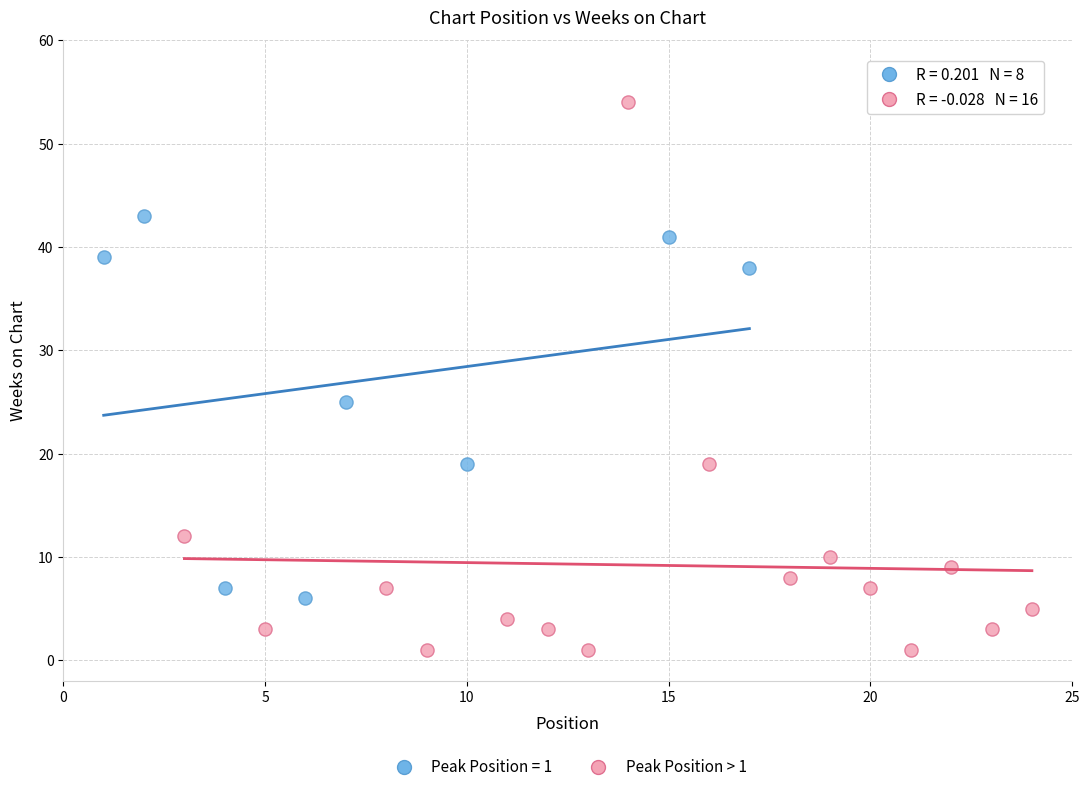

Which series has the largest Y range (max minus min)?

Peak Position > 1